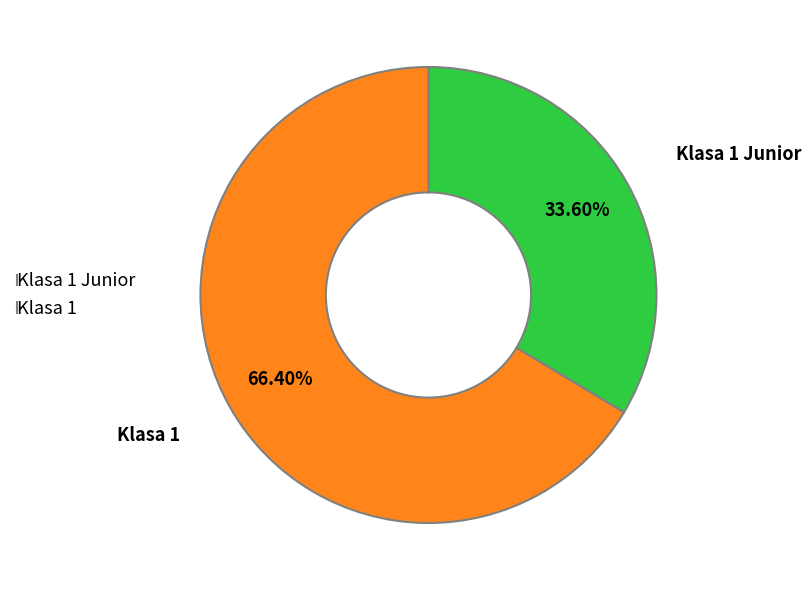

Is there any slice that represents more than half of the pie?

Yes